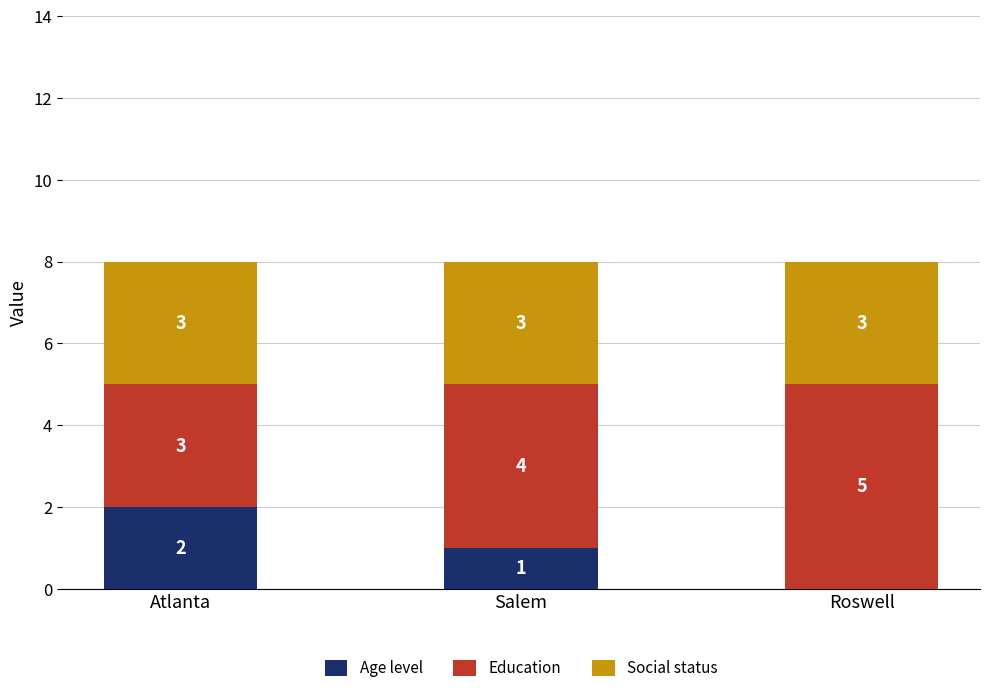

Where does the Age level series first go above 1?

Atlanta